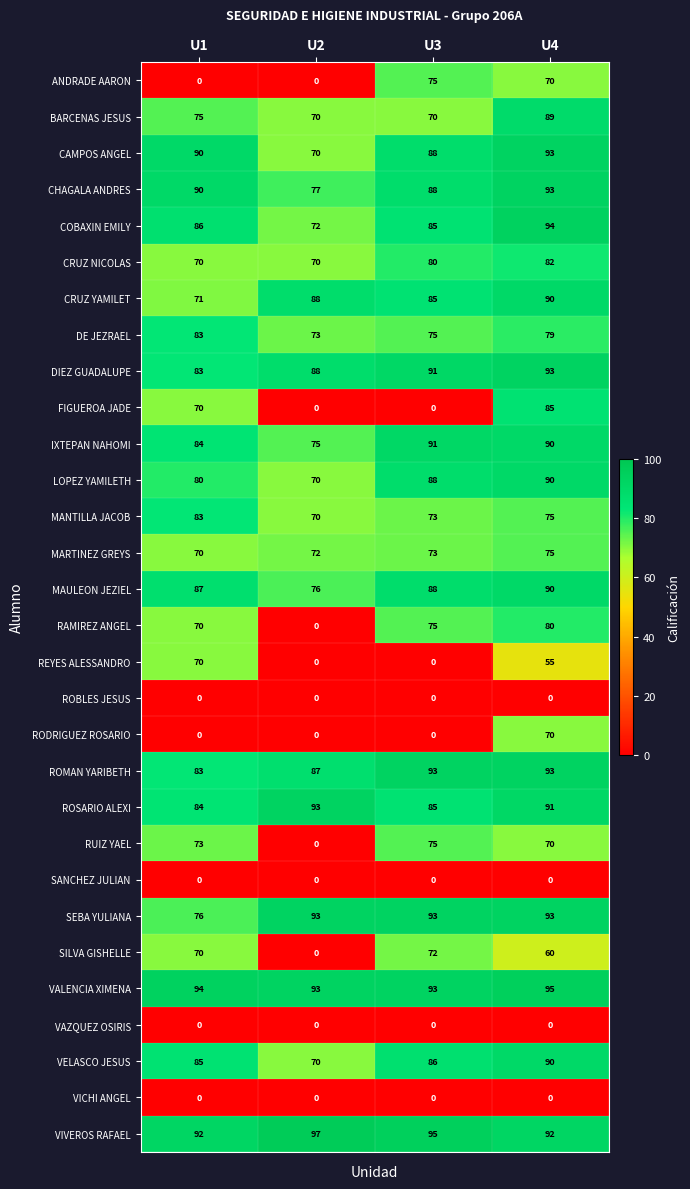

How many data points does each series have?

4